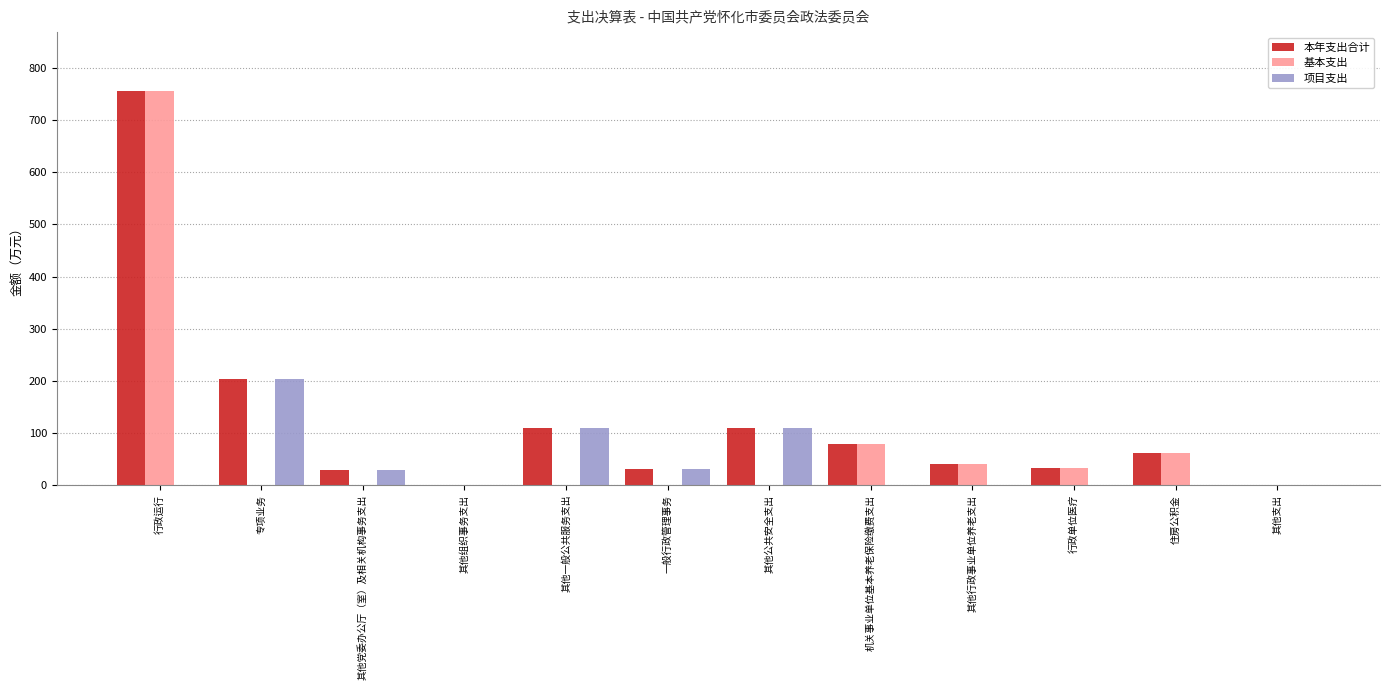

Which series has the largest total across all categories?

本年支出合计